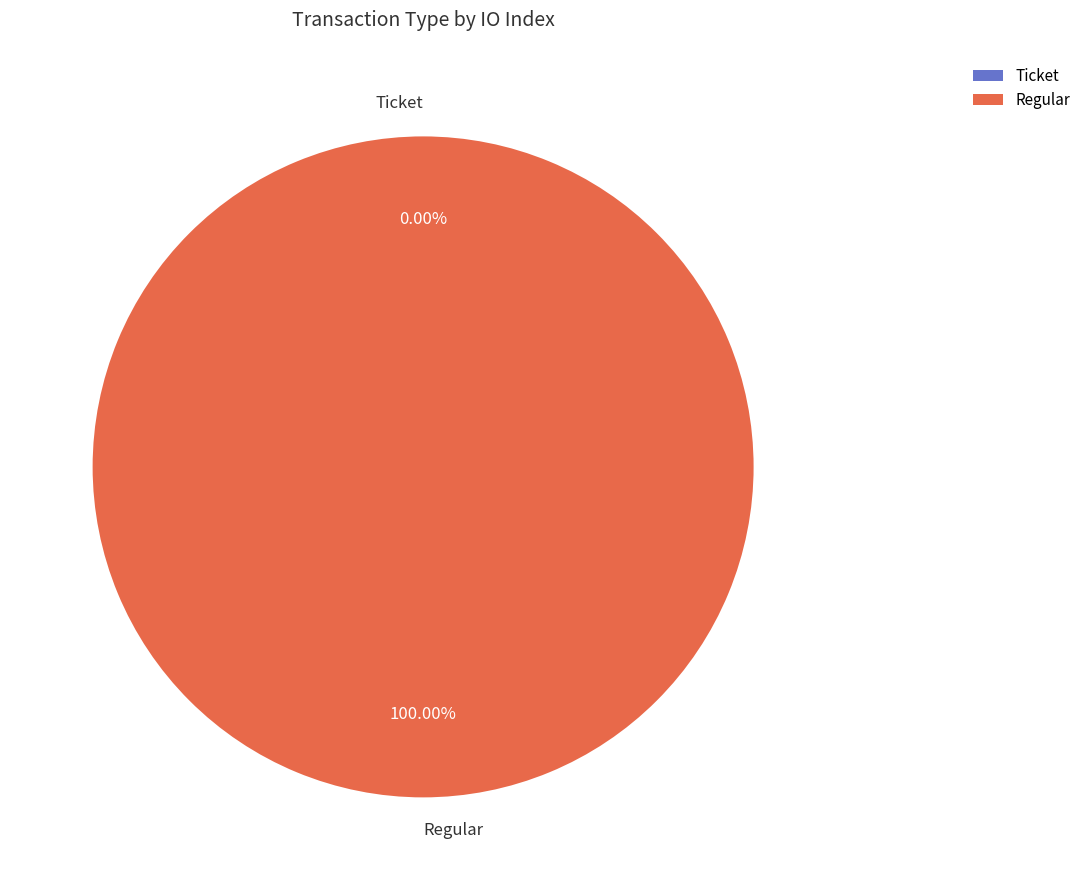

Is it true that Regular is 100% of the pie?

True